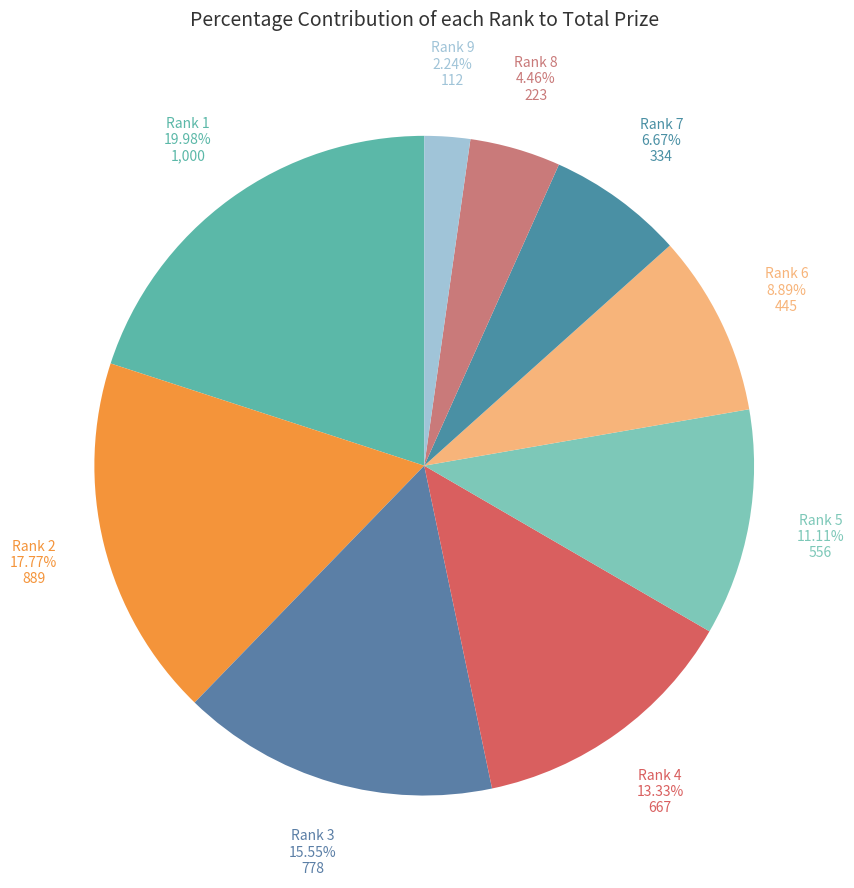

What percentage is the Rank 6 slice, to the nearest percent?

9%